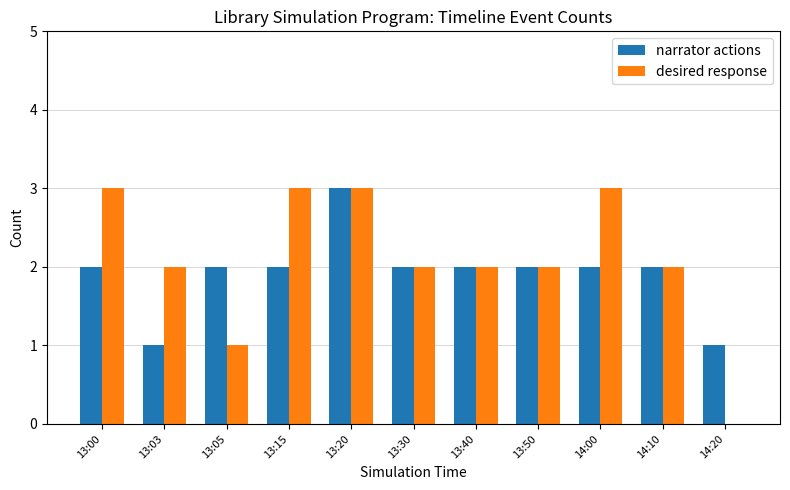

What is the sum of the desired response values at 13:05 and 13:50?

3